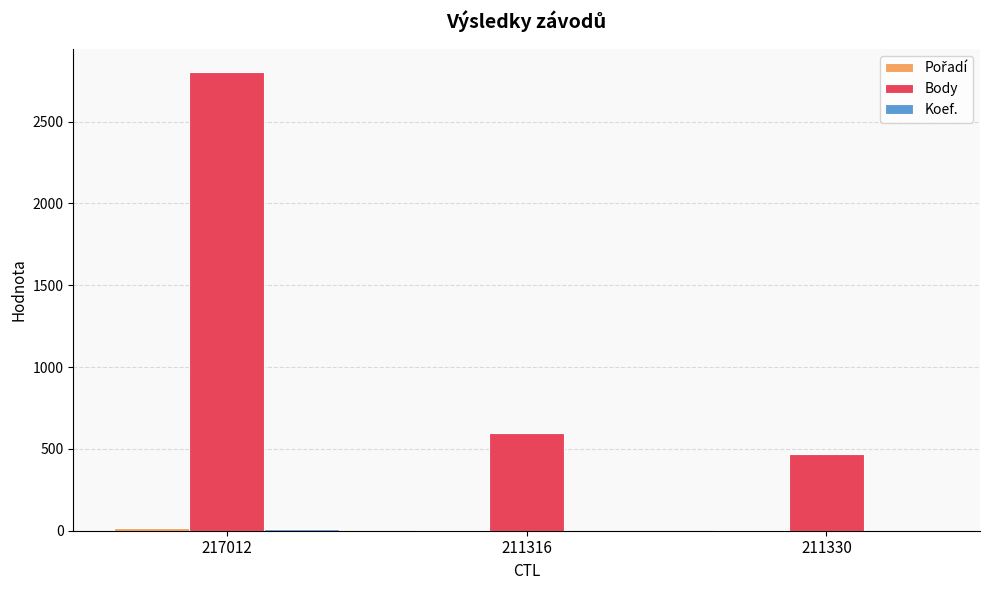

What is the total value across all series at 217012?

2830